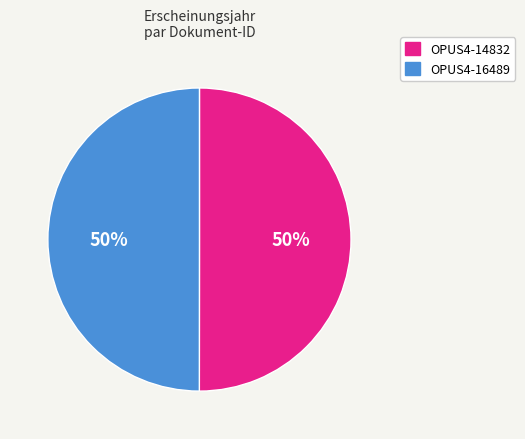

True or false: OPUS4-14832 accounts for 57% of the total.

False